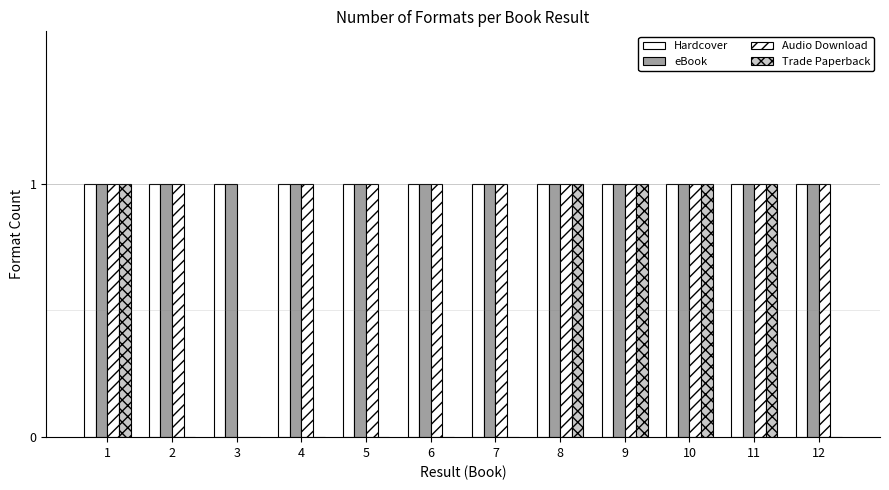

Reading left to right, transcribe all the data shown in this chart.

Hardcover: 1=1	2=1	3=1	4=1	5=1	6=1	7=1	8=1	9=1	10=1	11=1	12=1
eBook: 1=1	2=1	3=1	4=1	5=1	6=1	7=1	8=1	9=1	10=1	11=1	12=1
Audio Download: 1=1	2=1	3=0	4=1	5=1	6=1	7=1	8=1	9=1	10=1	11=1	12=1
Trade Paperback: 1=1	2=0	3=0	4=0	5=0	6=0	7=0	8=1	9=1	10=1	11=1	12=0